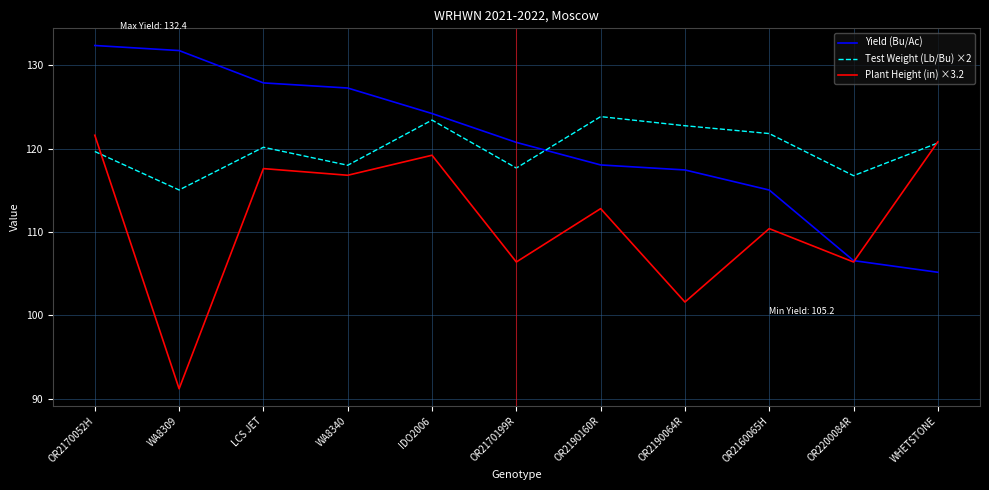

Reading left to right, extract all data points from this chart.

Yield (Bu/Ac): OR2170052H=132.4	WA8309=131.8	LCS JET=127.9	WA8340=127.3	IDO2006=124.2	OR2170199R=120.7	OR2190160R=118.0	OR2190064R=117.4	OR2160065H=115.0	OR2200084R=106.6	WHETSTONE=105.2
Test Weight (Lb/Bu) ×2: OR2170052H=119.6	WA8309=115.0	LCS JET=120.2	WA8340=118.0	IDO2006=123.4	OR2170199R=117.7	OR2190160R=123.8	OR2190064R=122.7	OR2160065H=121.8	OR2200084R=116.7	WHETSTONE=120.7
Plant Height (in) ×3.2: OR2170052H=121.6	WA8309=91.2	LCS JET=117.6	WA8340=116.8	IDO2006=119.2	OR2170199R=106.4	OR2190160R=112.8	OR2190064R=101.6	OR2160065H=110.4	OR2200084R=106.4	WHETSTONE=120.8